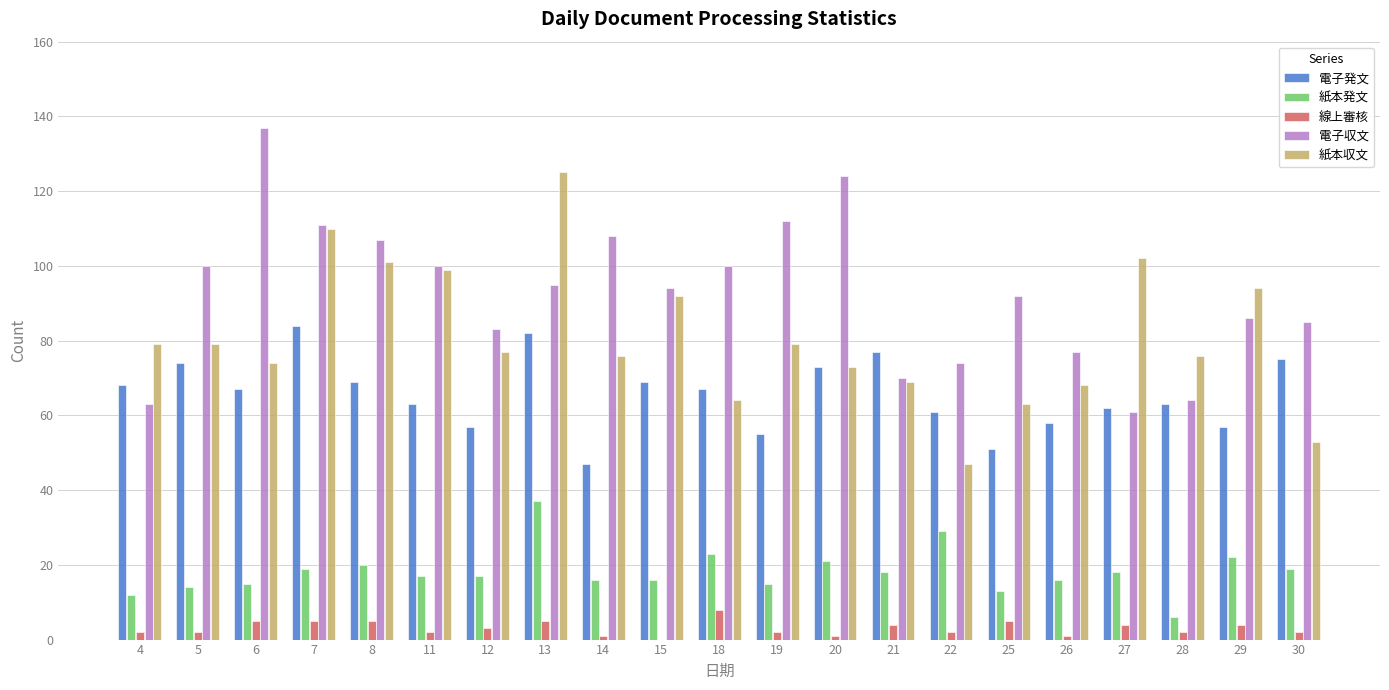

What is the sum of all 電子発文 values?

1379